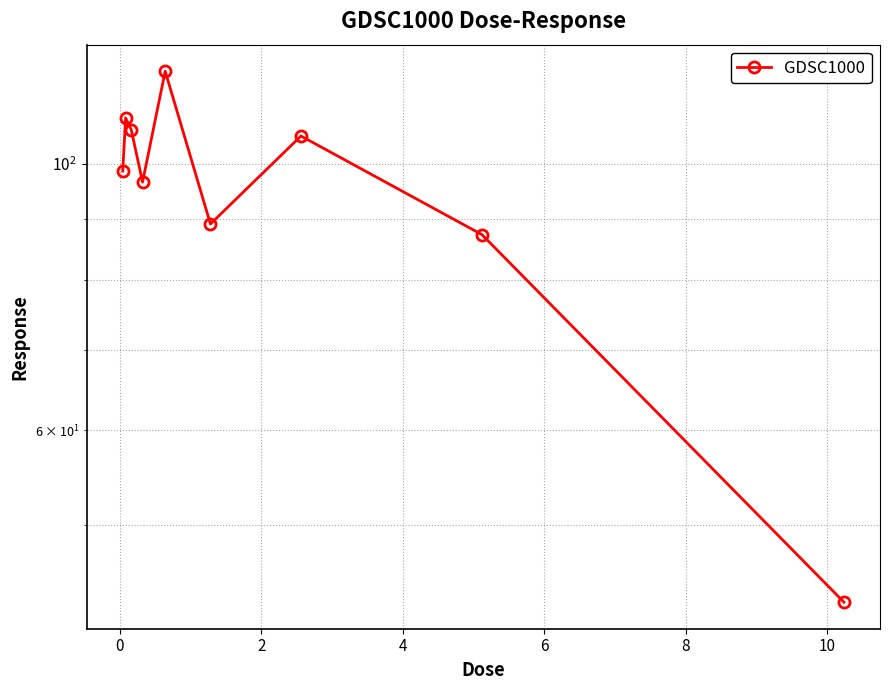

What is the difference between the maximum and minimum values?

76.2